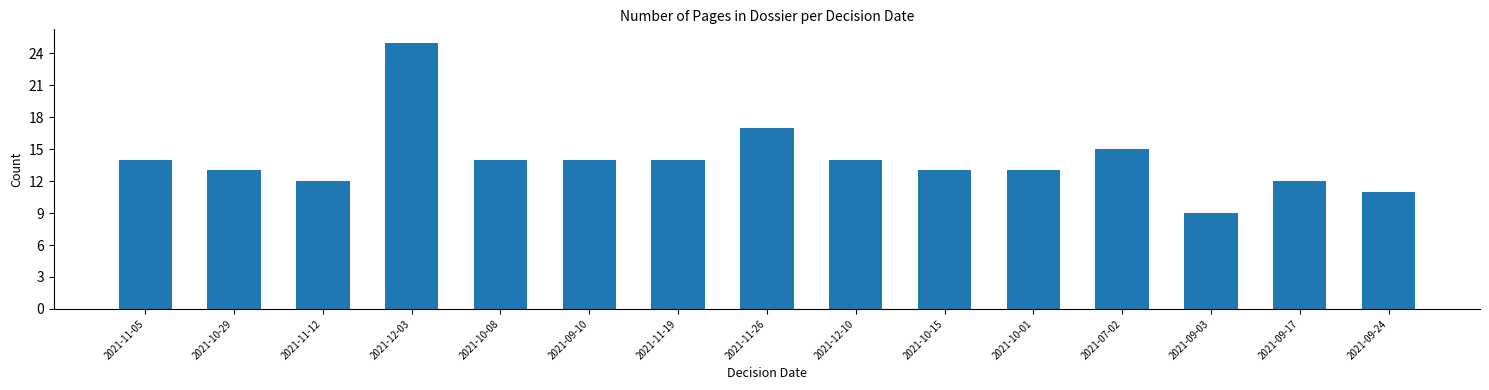

How many distinct data groups are displayed?

1